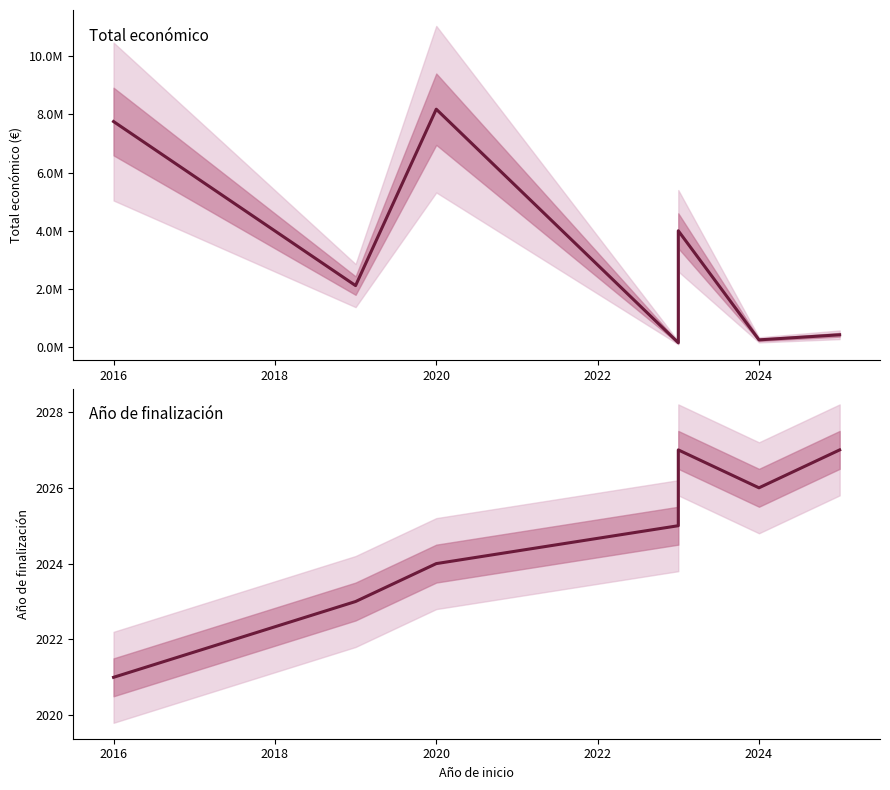

Which series has the largest range (max minus min)?

Total económico